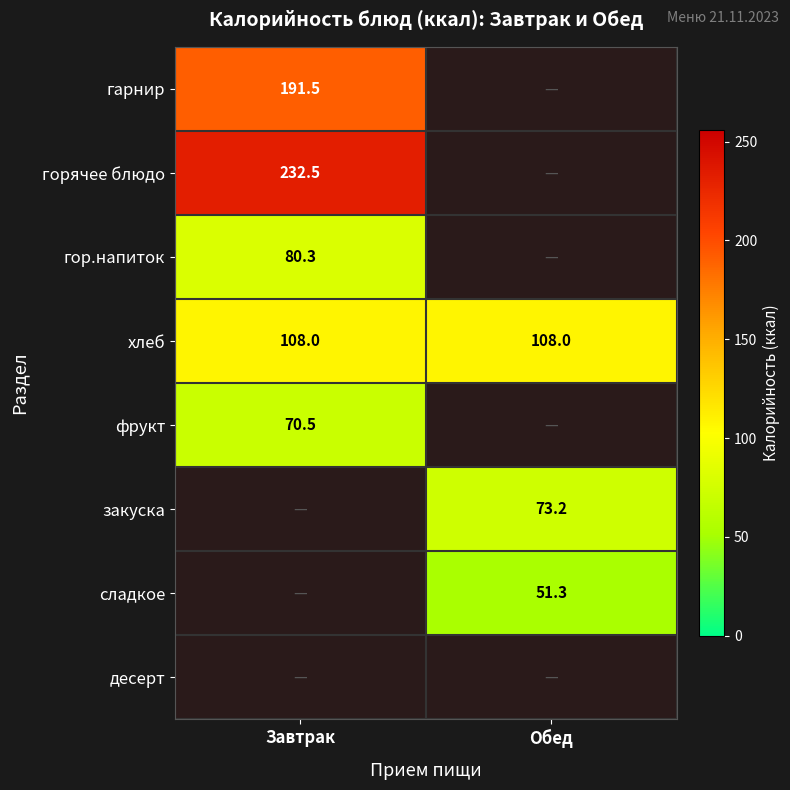

Is the value of хлеб at Обед greater than the value of сладкое at Обед?

Yes